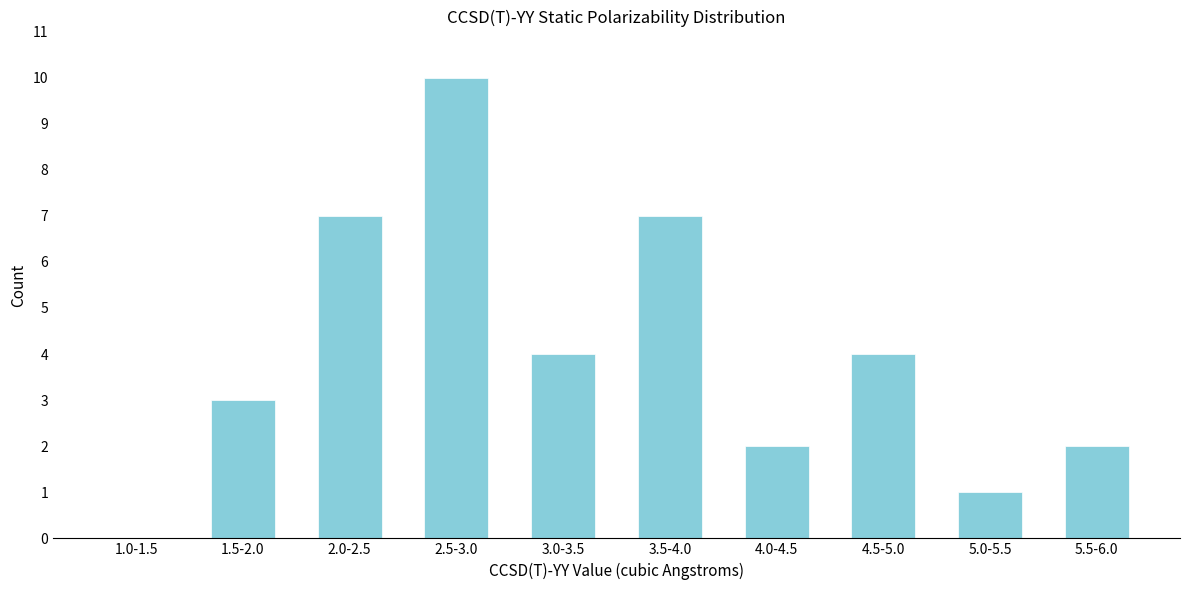

Reading left to right, extract all data points from this chart.

1.0-1.5=0	1.5-2.0=3	2.0-2.5=7	2.5-3.0=10	3.0-3.5=4	3.5-4.0=7	4.0-4.5=2	4.5-5.0=4	5.0-5.5=1	5.5-6.0=2